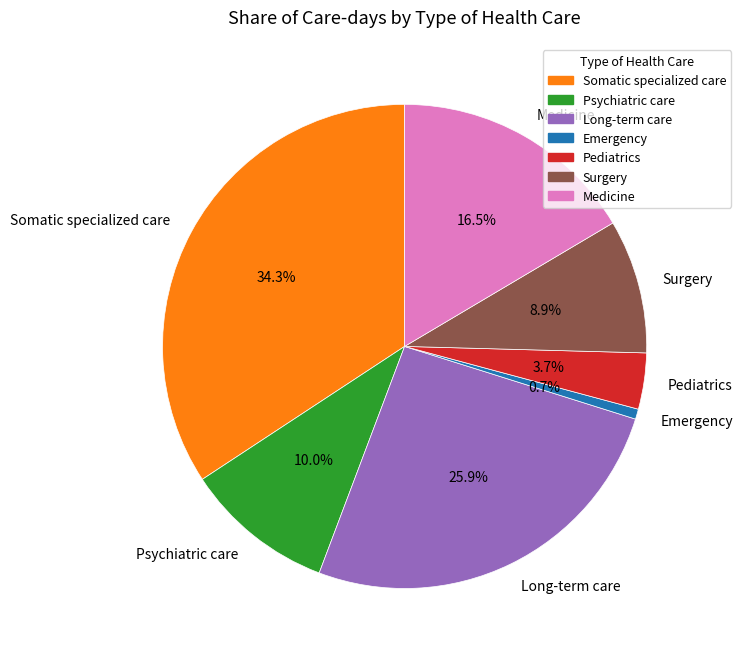

Do Emergency and Long-term care together represent more than half of the pie?

No